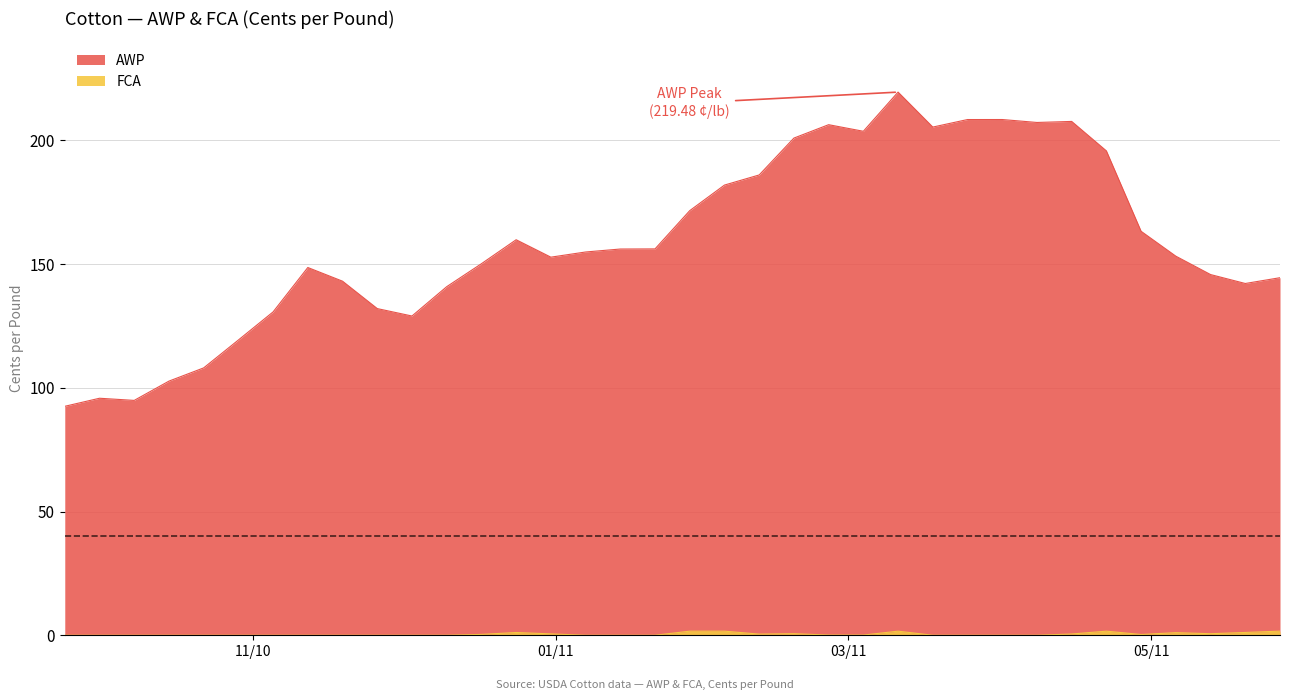

What is the total value across all series at 2011-05-20?

143.3